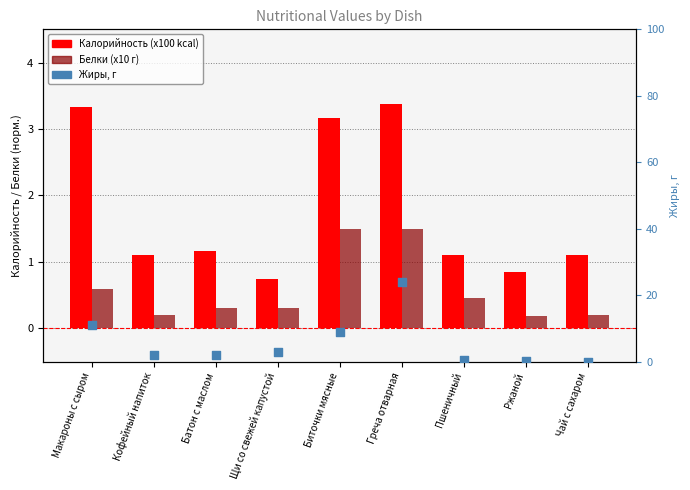

At which category is the sum across all series the highest?

Греча отварная